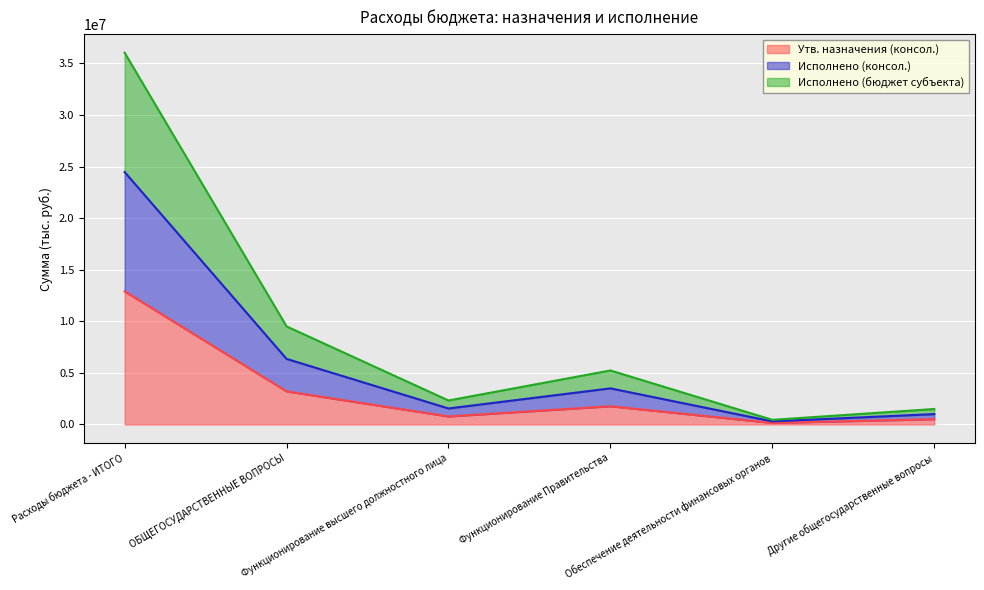

What is the highest value of the Утв. назначения (консол.) series?

12905490.1